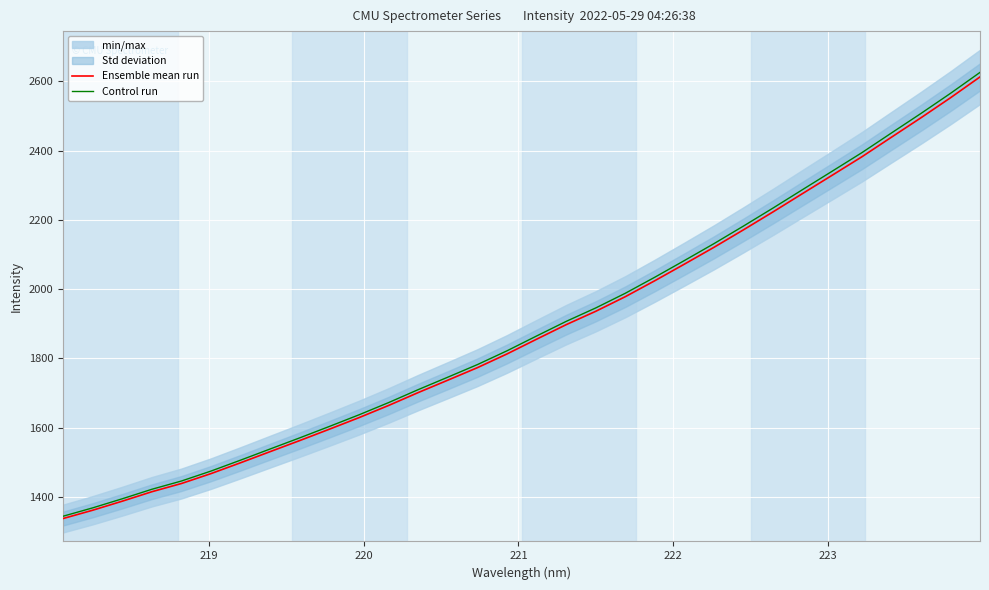

What is the minimum value for Ensemble mean run?

1338.1